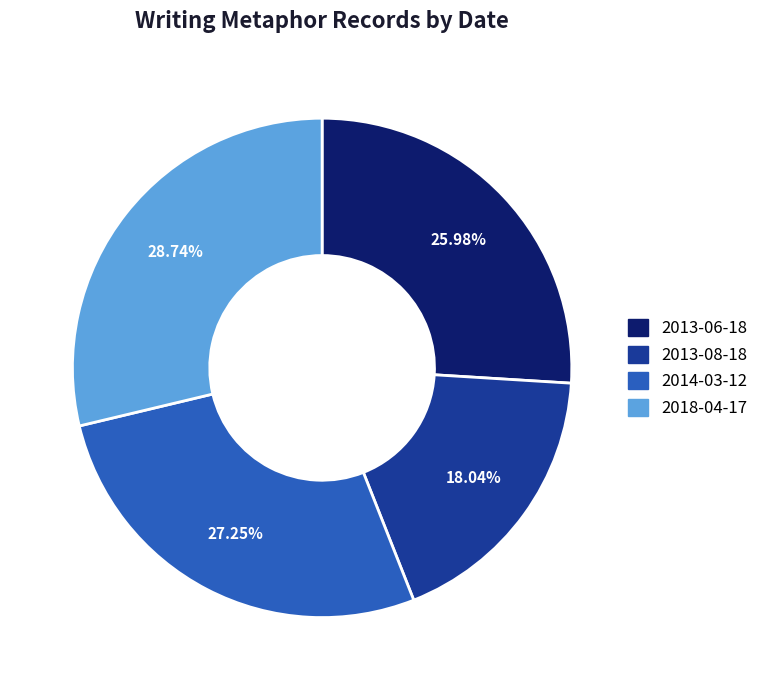

Rank the categories by value from lowest to highest.

2013-08-18, 2013-06-18, 2014-03-12, 2018-04-17